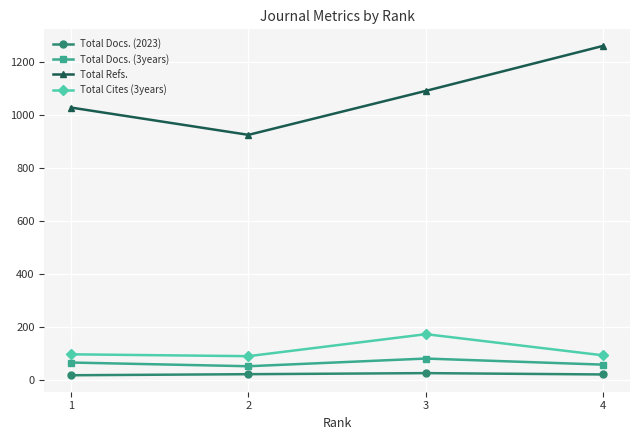

What is the difference between the Total Refs. values at 3 and 1?

63